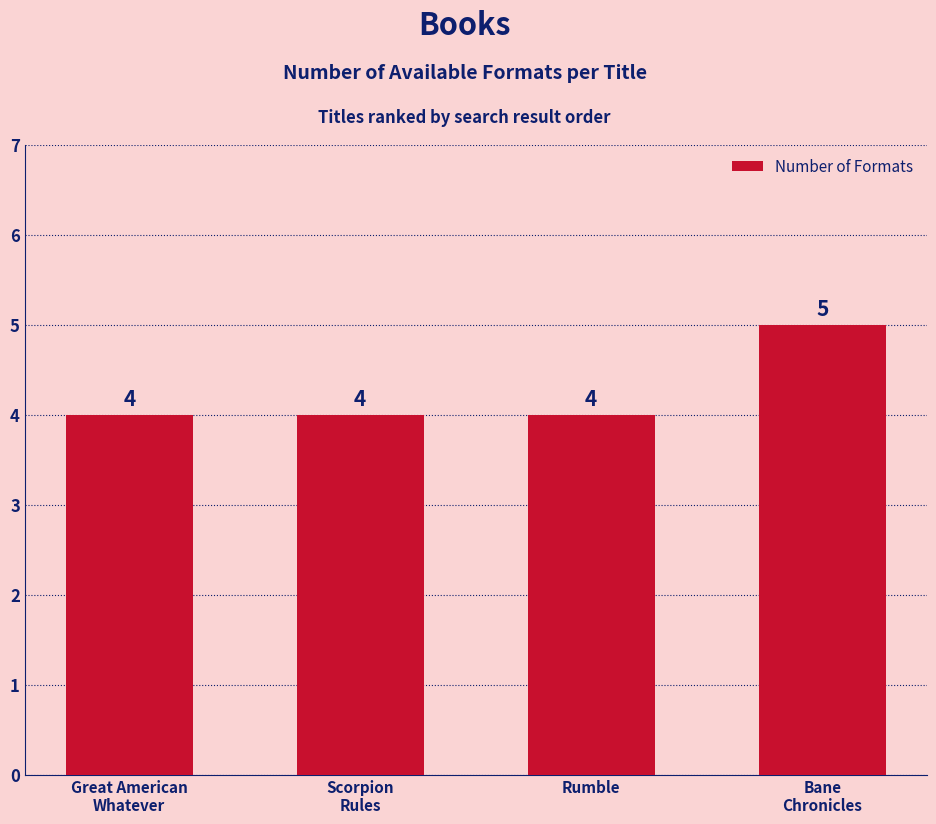

What is the sum of the values at Great American
Whatever and Bane
Chronicles?

9